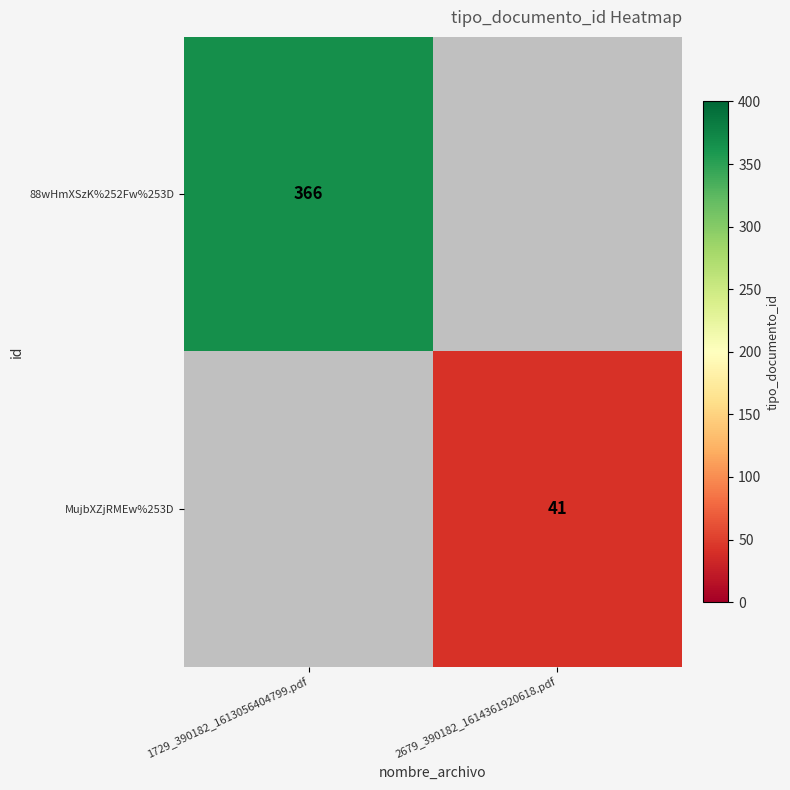

Between 1729_390182_1613056404799.pdf and 2679_390182_1614361920618.pdf, which is larger?

1729_390182_1613056404799.pdf